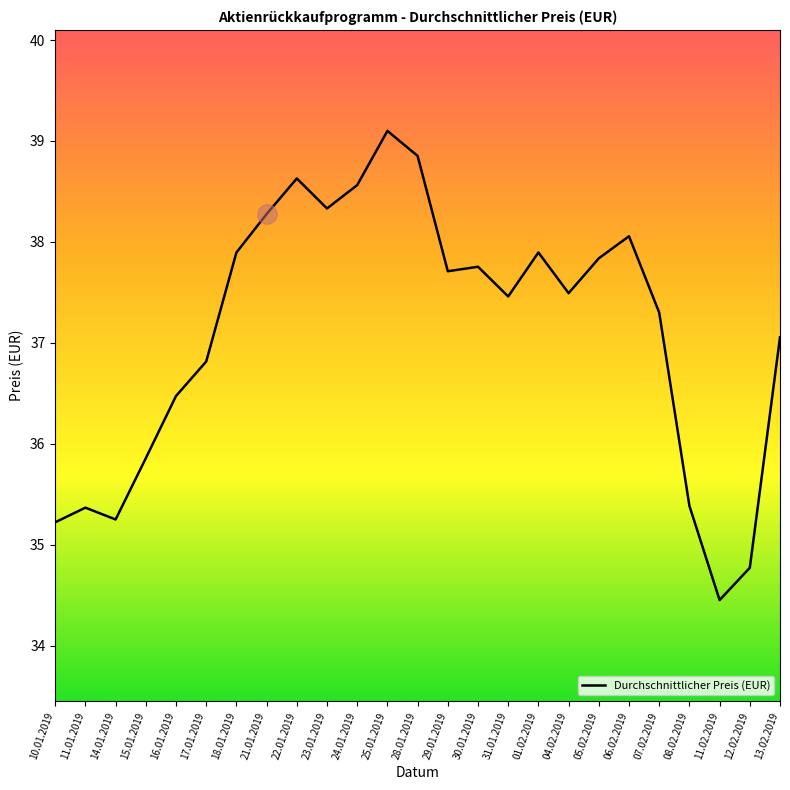

What value does the data have at 01.02.2019?

37.9